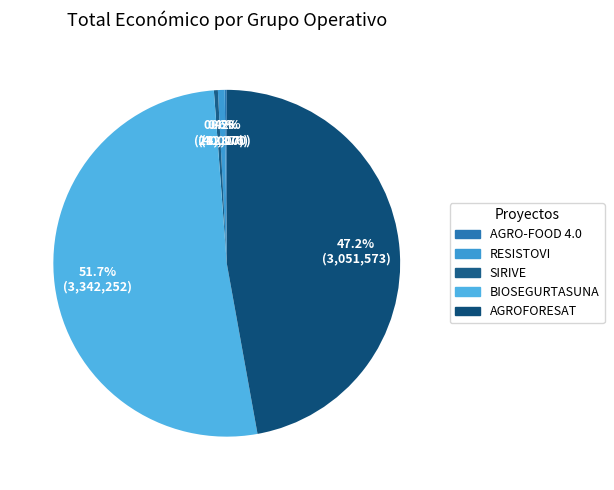

Does SIRIVE represent more than half of the total?

No